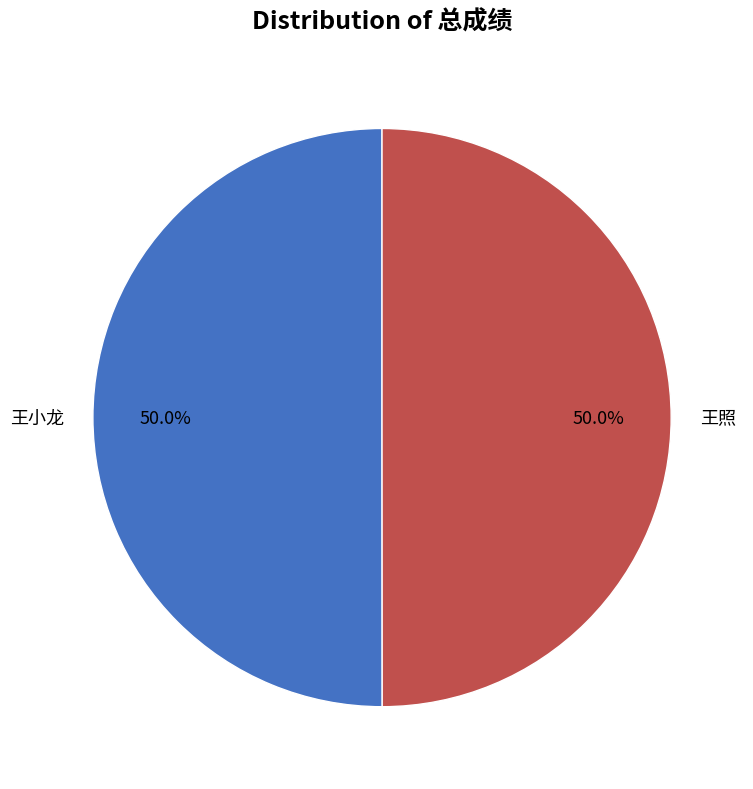

What percentage is NOT represented by 王小龙?

50.0%